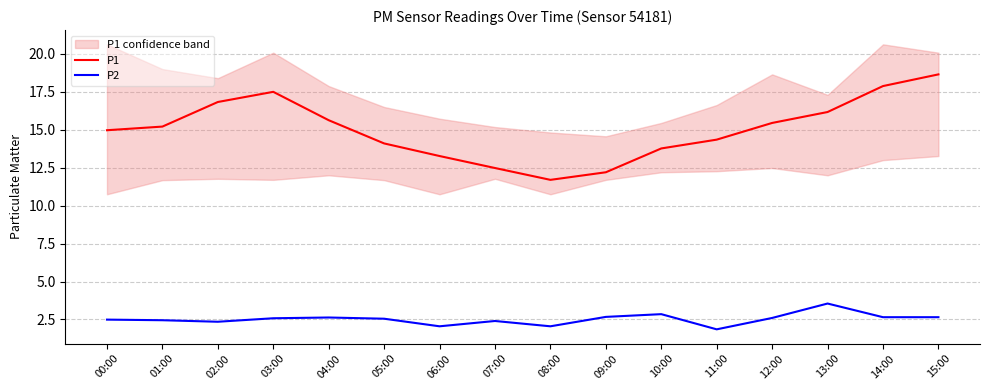

True or false: P1 and P2 cross at least once.

False